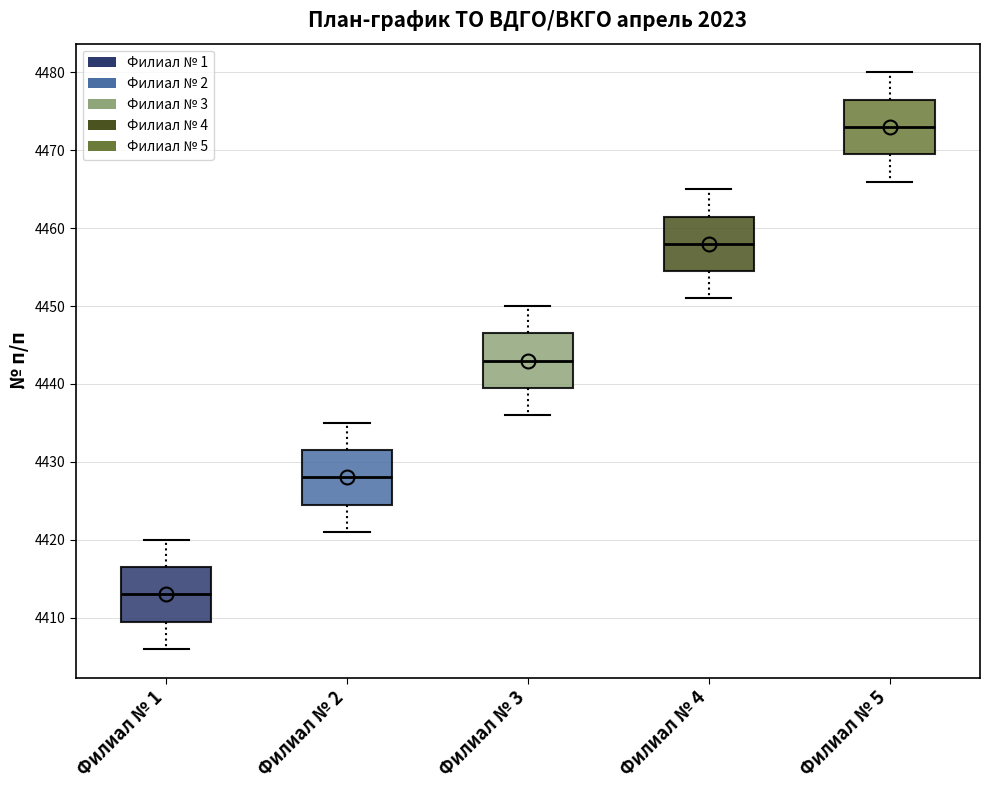

Reading left to right, transcribe this box plot: for each box, give where its median line is, the range the box spans, and where its two whiskers end, as read against the y-axis. The values are not printed on the chart, so give them approximately, as read against the axis.

Филиал № 1: median 4413, box 4410 to 4417, whiskers 4406 to 4420
Филиал № 2: median 4428, box 4425 to 4432, whiskers 4421 to 4435
Филиал № 3: median 4443, box 4440 to 4447, whiskers 4436 to 4450
Филиал № 4: median 4458, box 4455 to 4462, whiskers 4451 to 4465
Филиал № 5: median 4473, box 4470 to 4477, whiskers 4466 to 4480